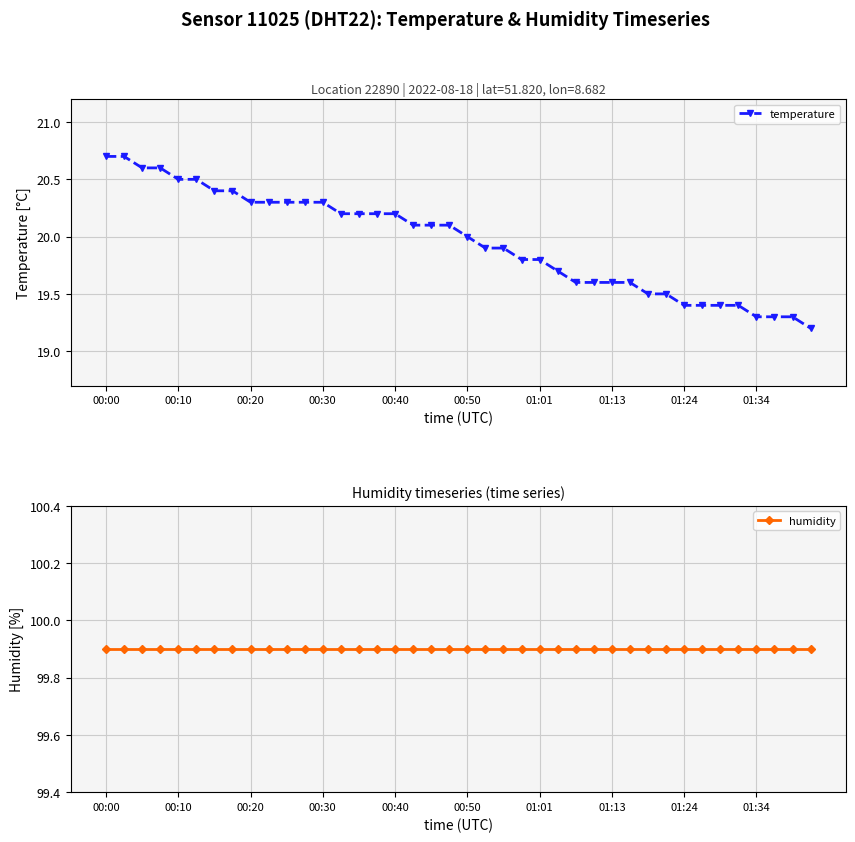

Reading left to right, list all the values displayed in this chart.

temperature: 20.7	20.7	20.6	20.6	20.5	20.5	20.4	20.4	20.3	20.3	20.3	20.3	20.3	20.2	20.2	20.2	20.2	20.1	20.1	20.1	20.0	19.9	19.9	19.8	19.8	19.7	19.6	19.6	19.6	19.6	19.5	19.5	19.4	19.4	19.4	19.4	19.3	19.3	19.3	19.2
humidity: 99.9	99.9	99.9	99.9	99.9	99.9	99.9	99.9	99.9	99.9	99.9	99.9	99.9	99.9	99.9	99.9	99.9	99.9	99.9	99.9	99.9	99.9	99.9	99.9	99.9	99.9	99.9	99.9	99.9	99.9	99.9	99.9	99.9	99.9	99.9	99.9	99.9	99.9	99.9	99.9